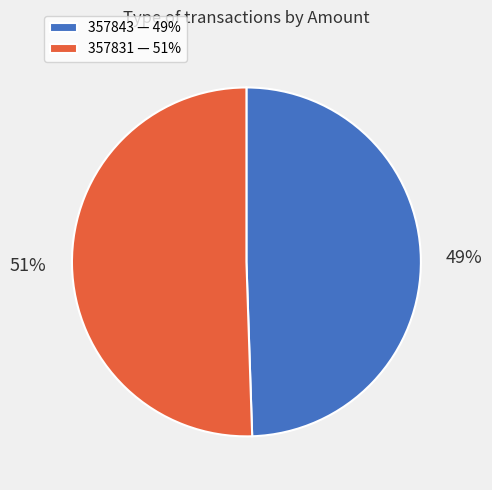

Does 357843 account for over 50% of the chart?

No